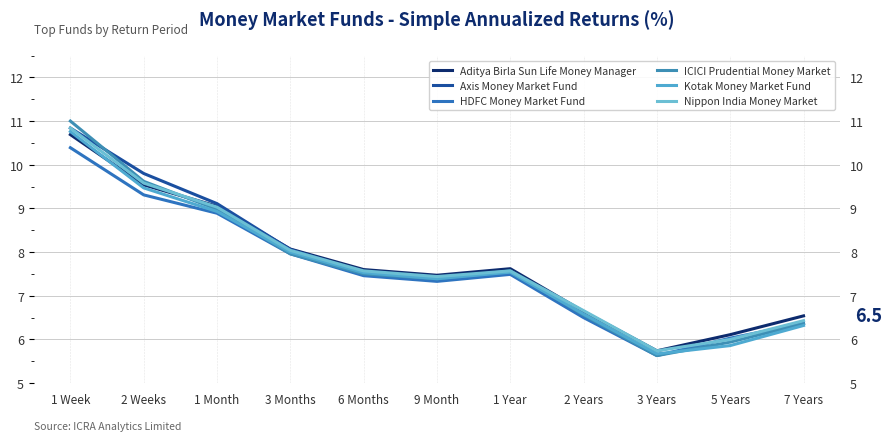

What is the maximum value shown in the chart?

11.0